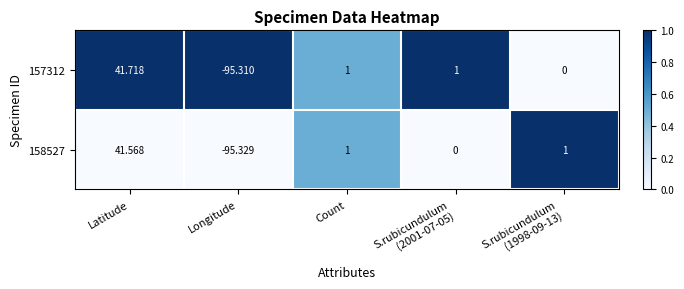

Where does the 158527 series first go above 1?

Latitude